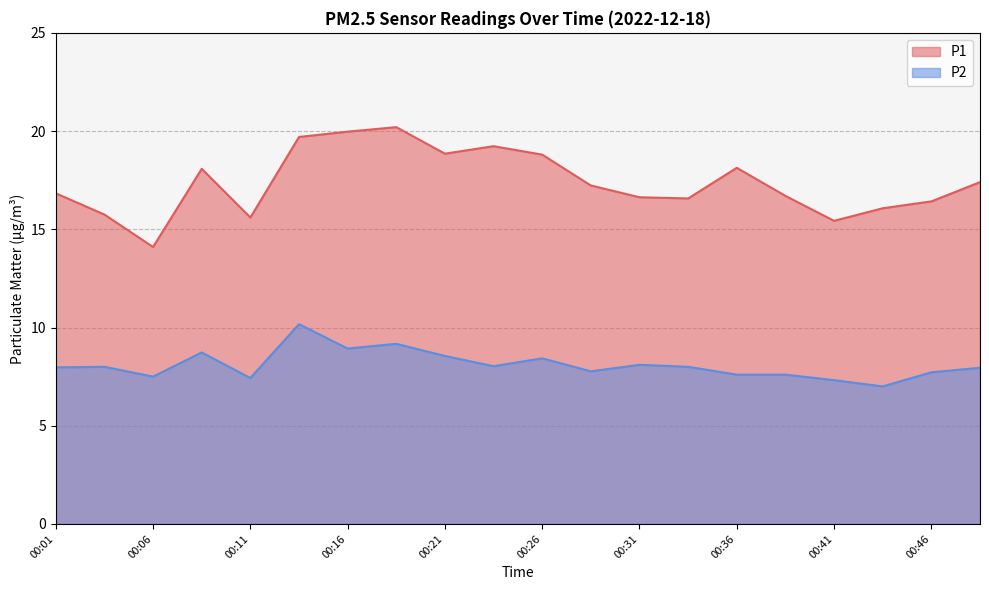

Rank the series at 00:33 from highest to lowest value.

P1, P2